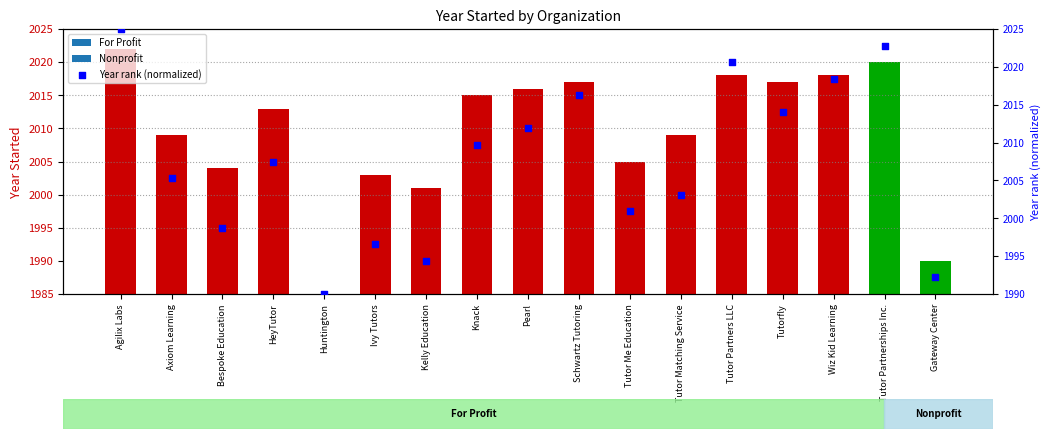

What is the change in value from HeyTutor to Kelly Education?

-13.1